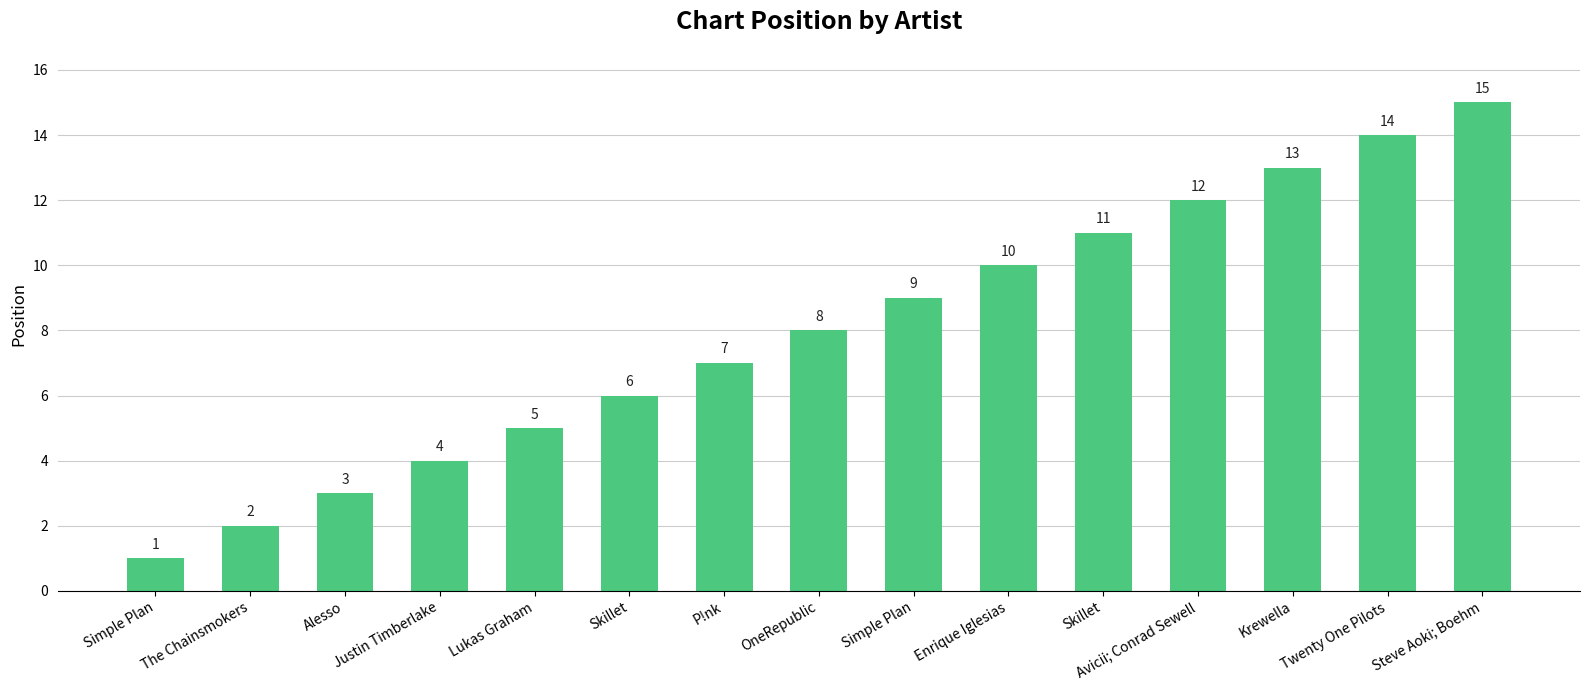

List the labels in order of value, largest first.

Steve Aoki; Boehm, Twenty One Pilots, Krewella, Avicii; Conrad Sewell, Skillet, Enrique Iglesias, Simple Plan, OneRepublic, P!nk, Skillet, Lukas Graham, Justin Timberlake, Alesso, The Chainsmokers, Simple Plan